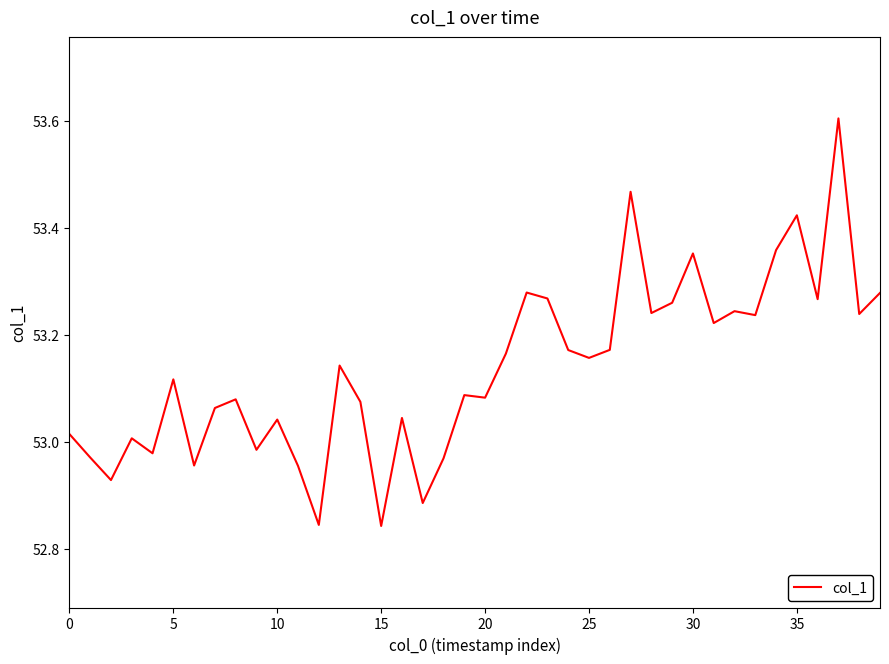

What is the maximum value shown in the chart?

53.6